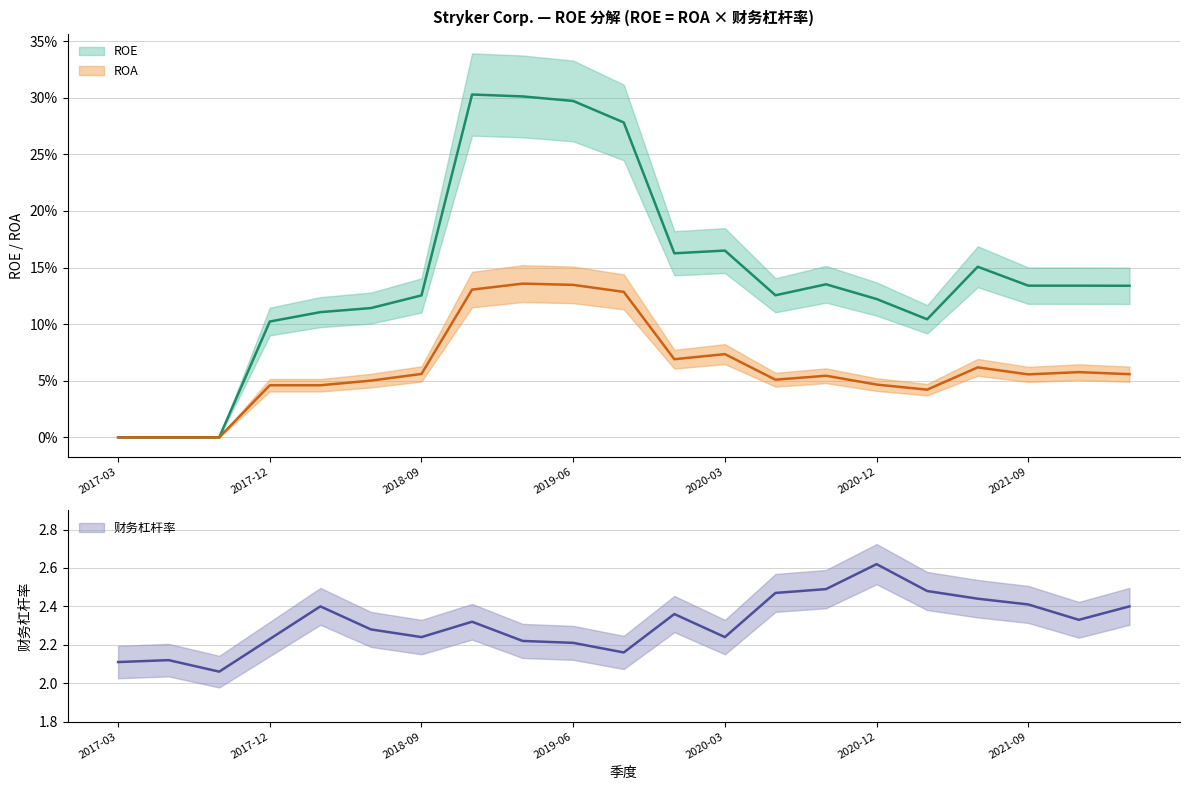

How many positive values does the ROA series have?

18